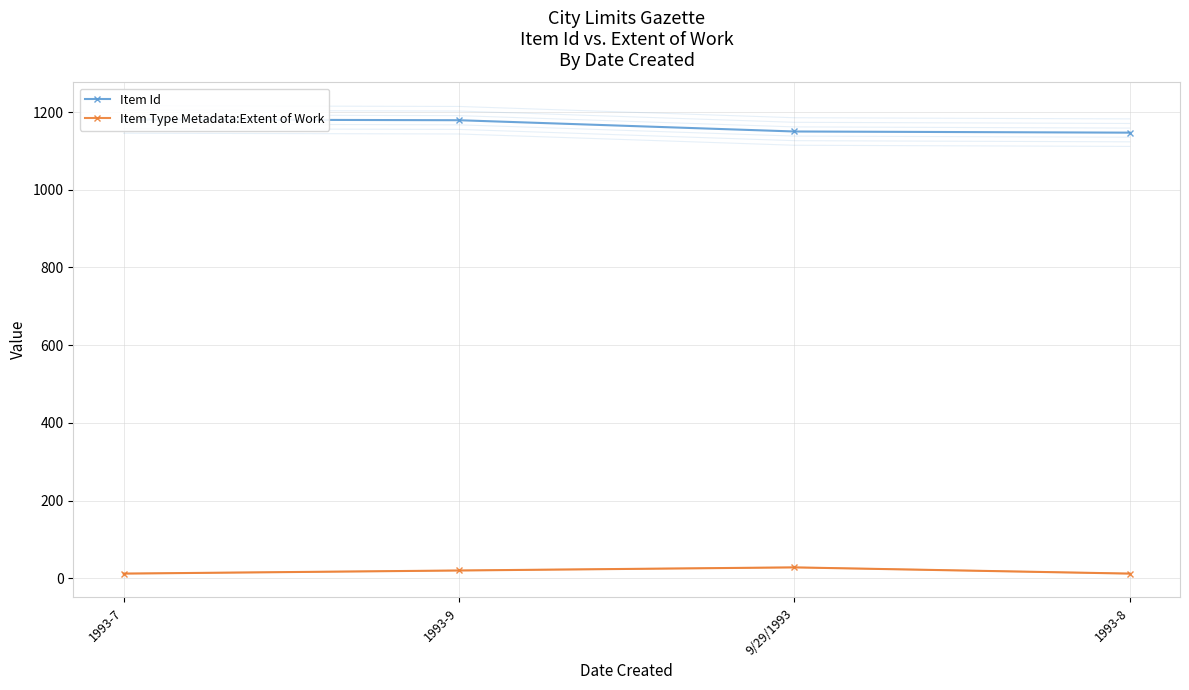

What is the sum of the Item Type Metadata:Extent of Work values at 1993-8 and 1993-7?

24